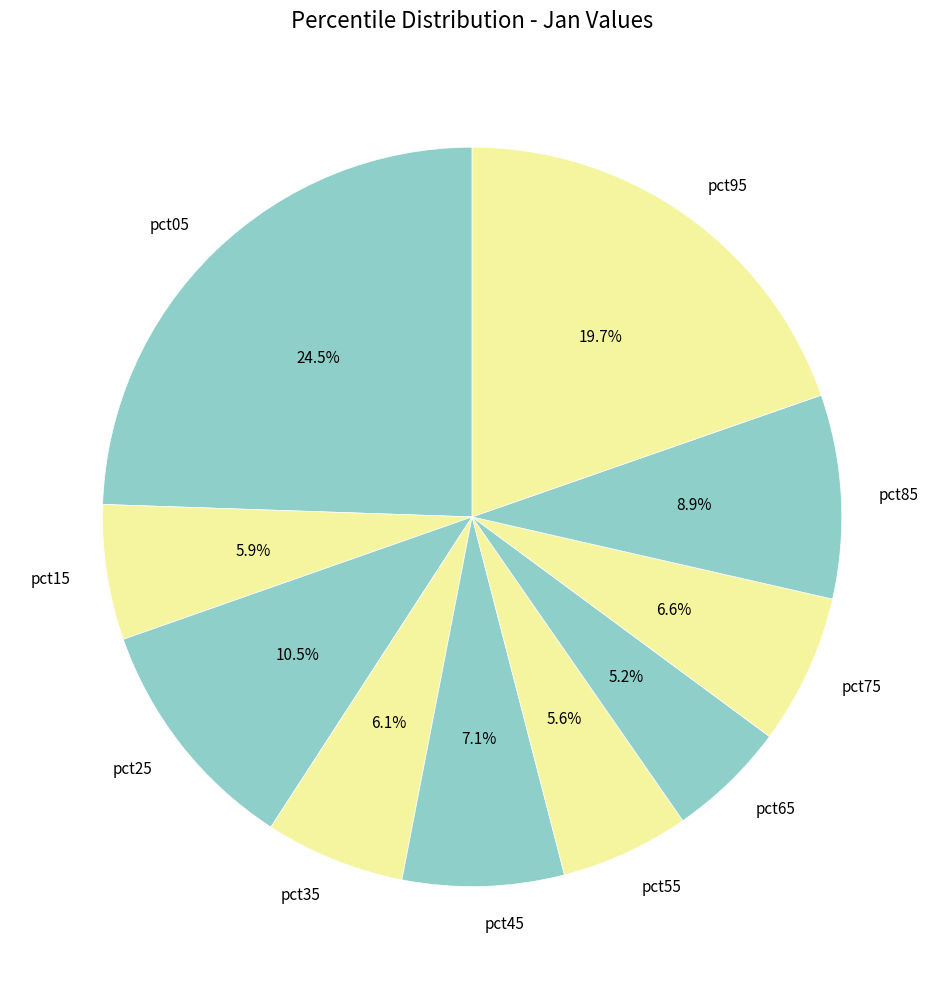

What portion of the pie excludes pct75?

93.4%